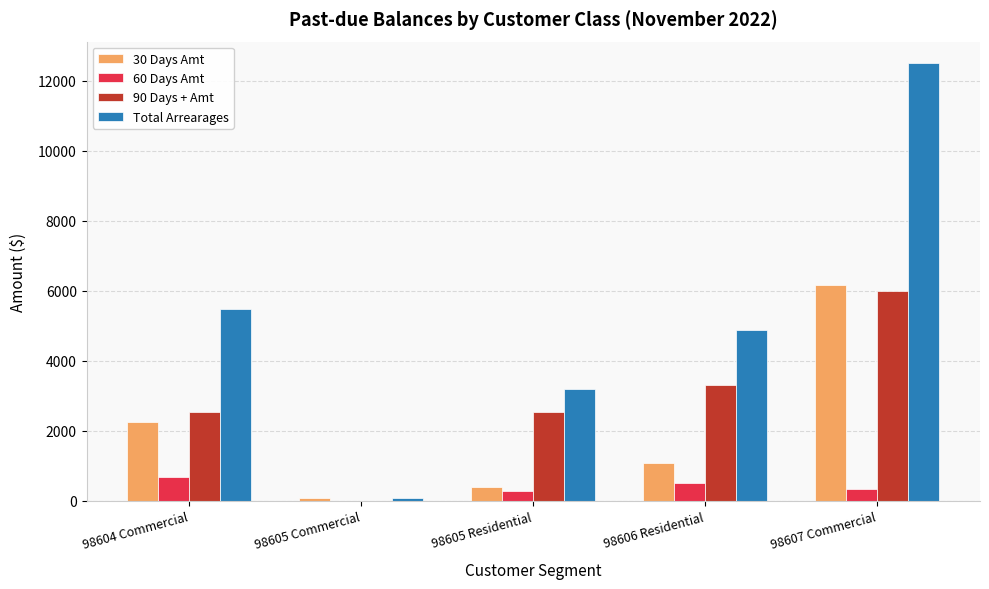

At which label does Total Arrearages reach its peak?

98607 Commercial